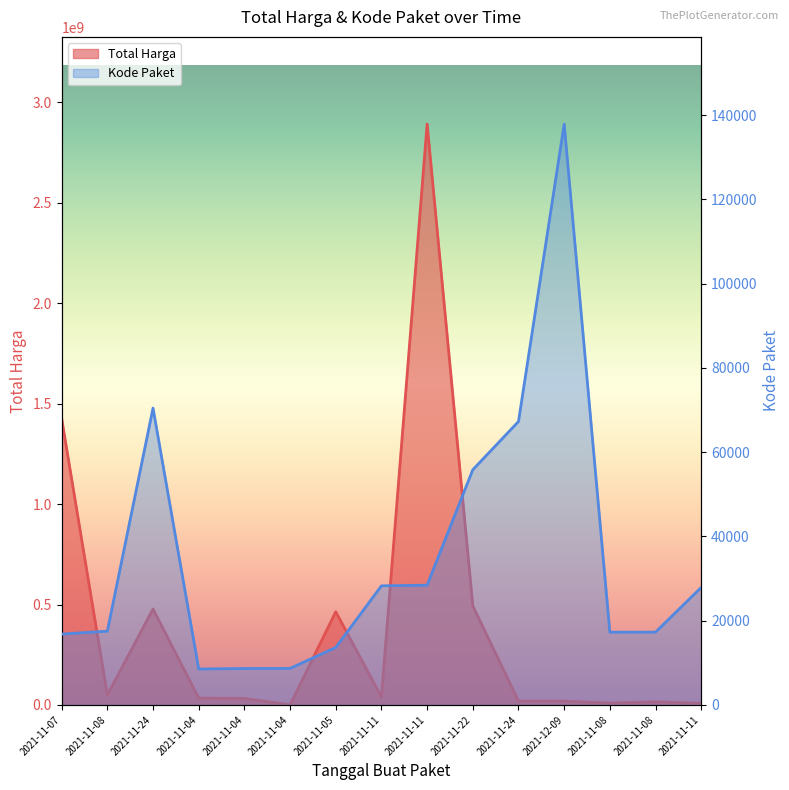

At which label does Total Harga reach its peak?

2021-11-11